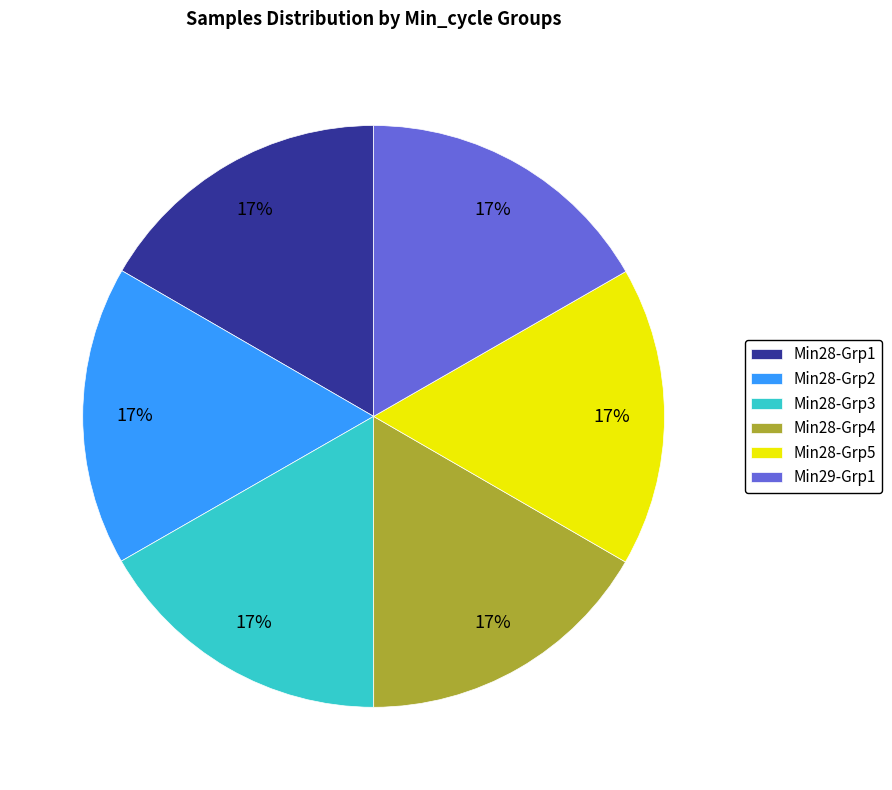

True or false: Min28-Grp5 accounts for 17% of the total.

True